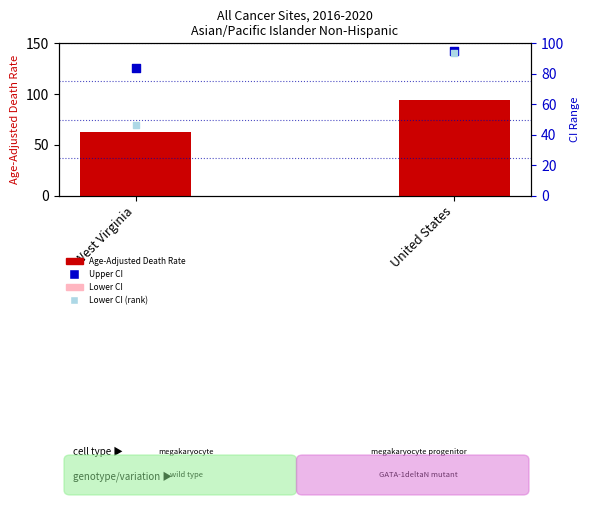

Which series reaches the minimum Y coordinate?

Lower CI